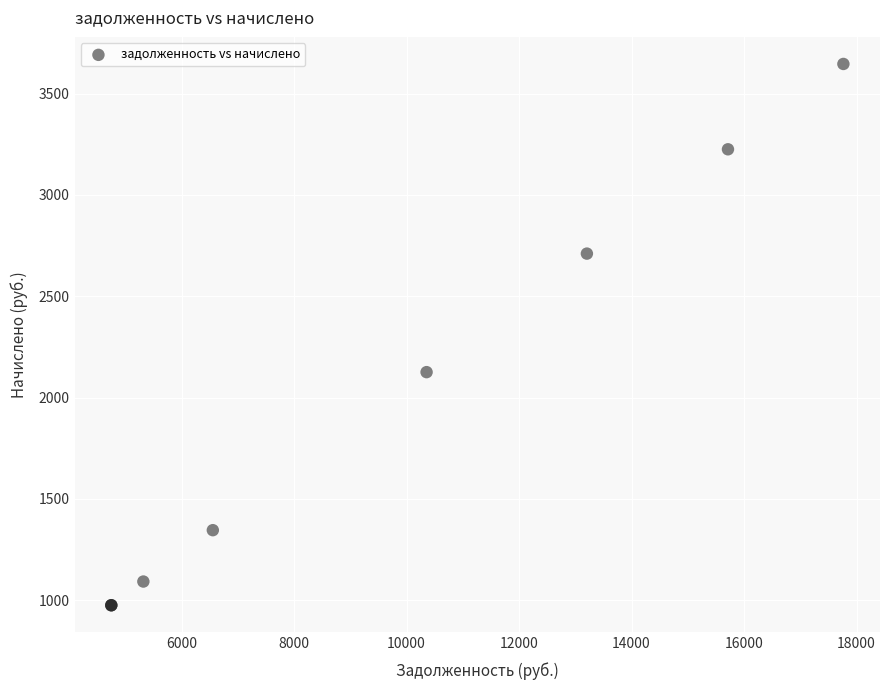

What Y value in the scatter plot is closest to 2310?

2125.5